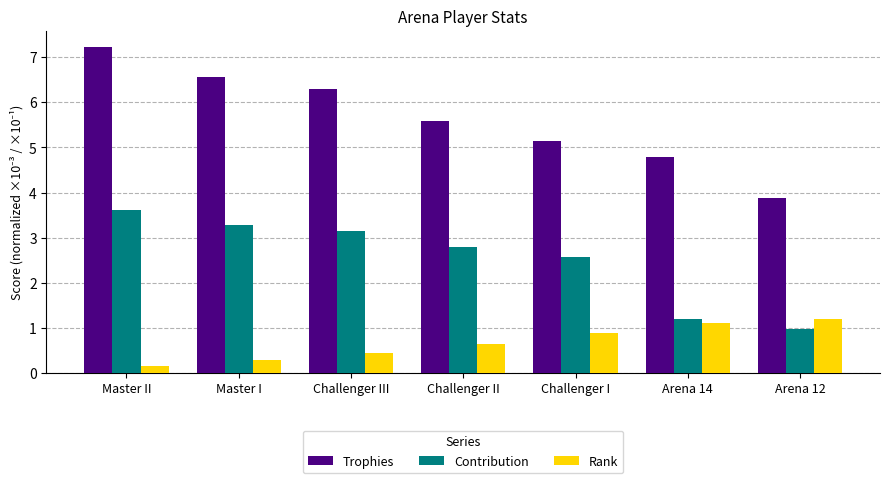

What value does the Rank series have at Challenger I?

0.9